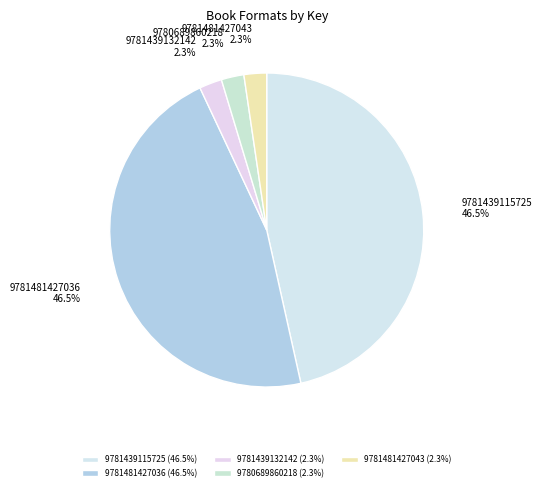

To the nearest percent, what is the combined percentage of 9781439115725 and 9780689860218?

49%